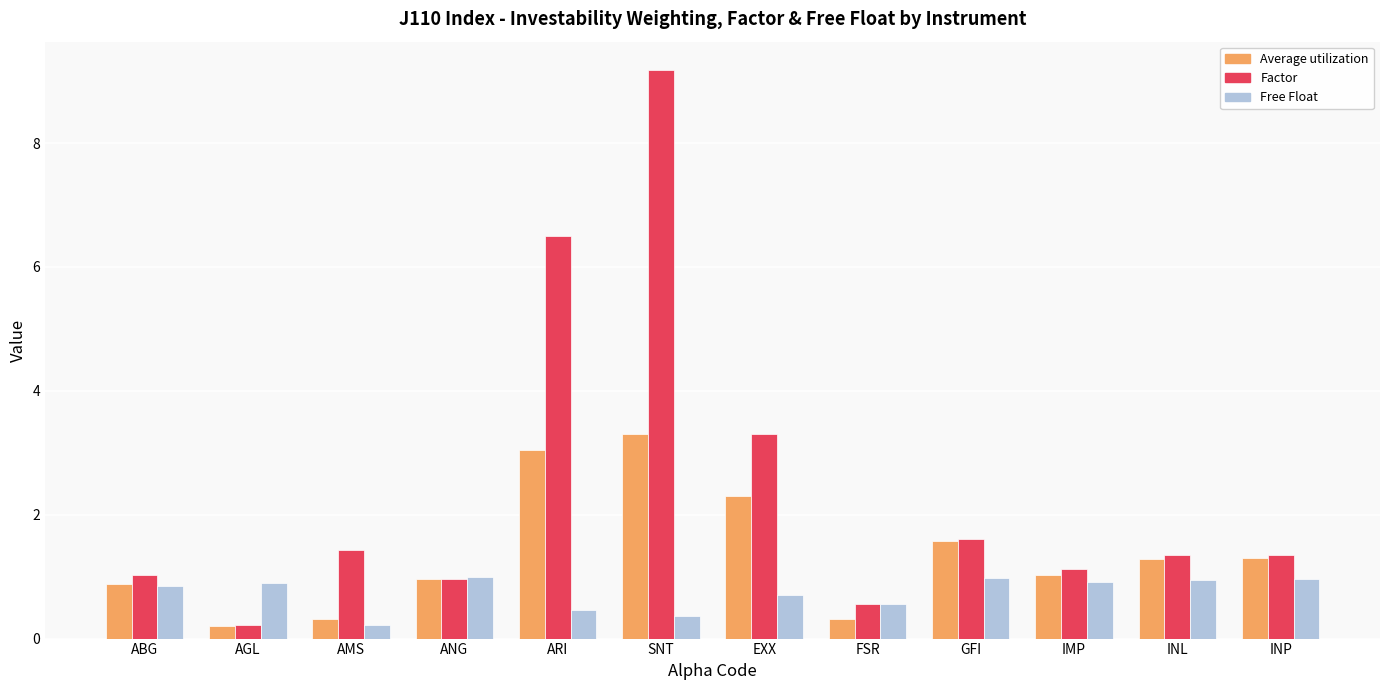

What is the average value of the Average utilization series?

1.4